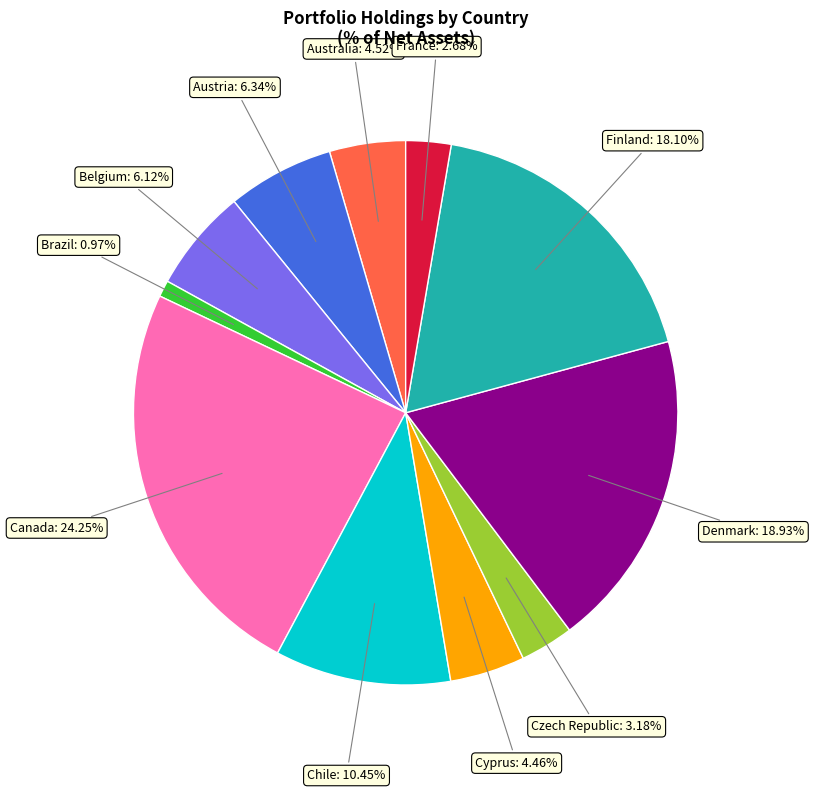

Does any single category account for the majority?

No